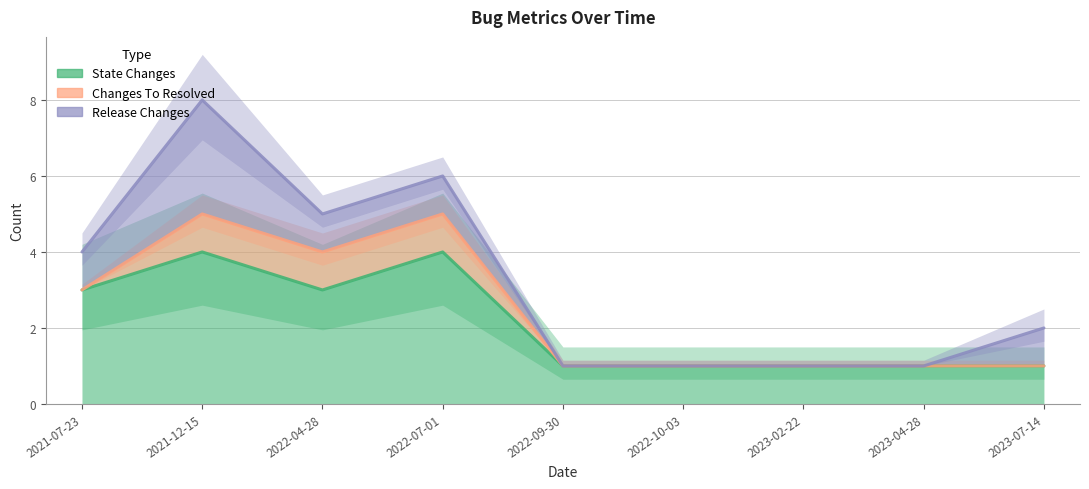

Reading left to right, what are all the values shown in this chart?

STATE_CHANGES: 3	4	3	4	1	1	1	1	1
CHANGES_TO_RESOLVED: 0	1	1	1	0	0	0	0	0
RELEASE_CHANGES: 1	3	1	1	0	0	0	0	1